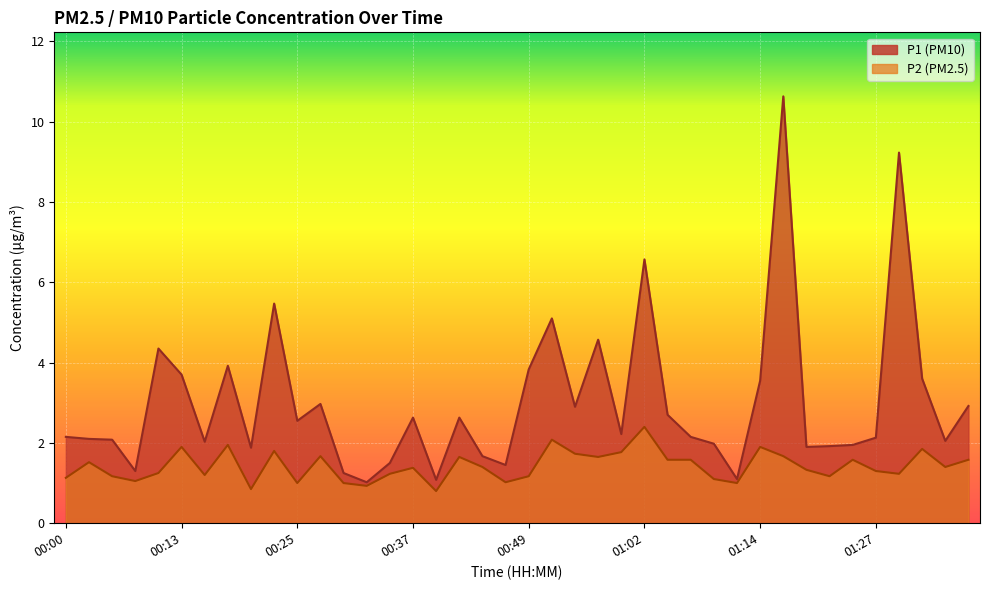

Between 01:32 and 00:42, which is larger?

01:32